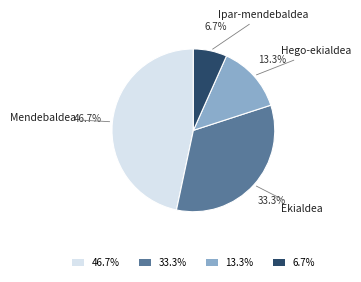

Which category has the biggest portion of the pie?

46.7%